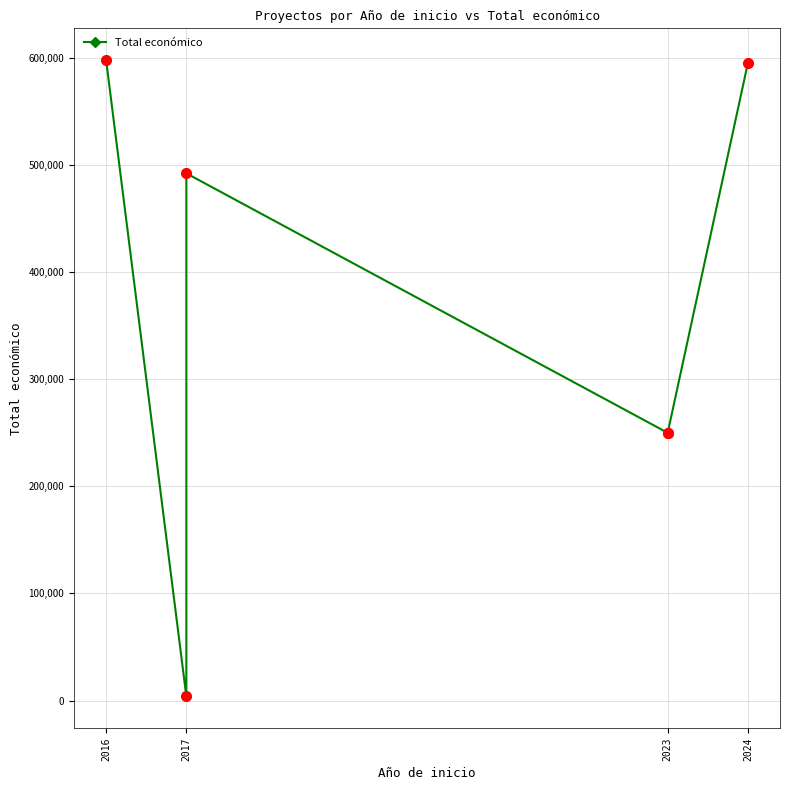

How many lines are shown in the chart?

1